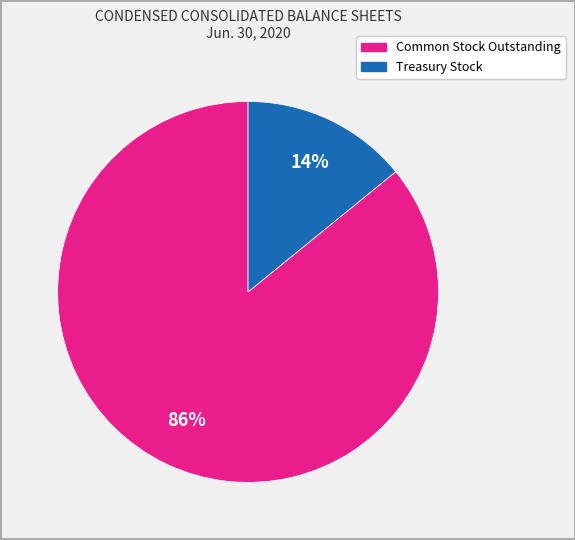

To the nearest percent, what is the difference between the largest and smallest slice percentages?

72%